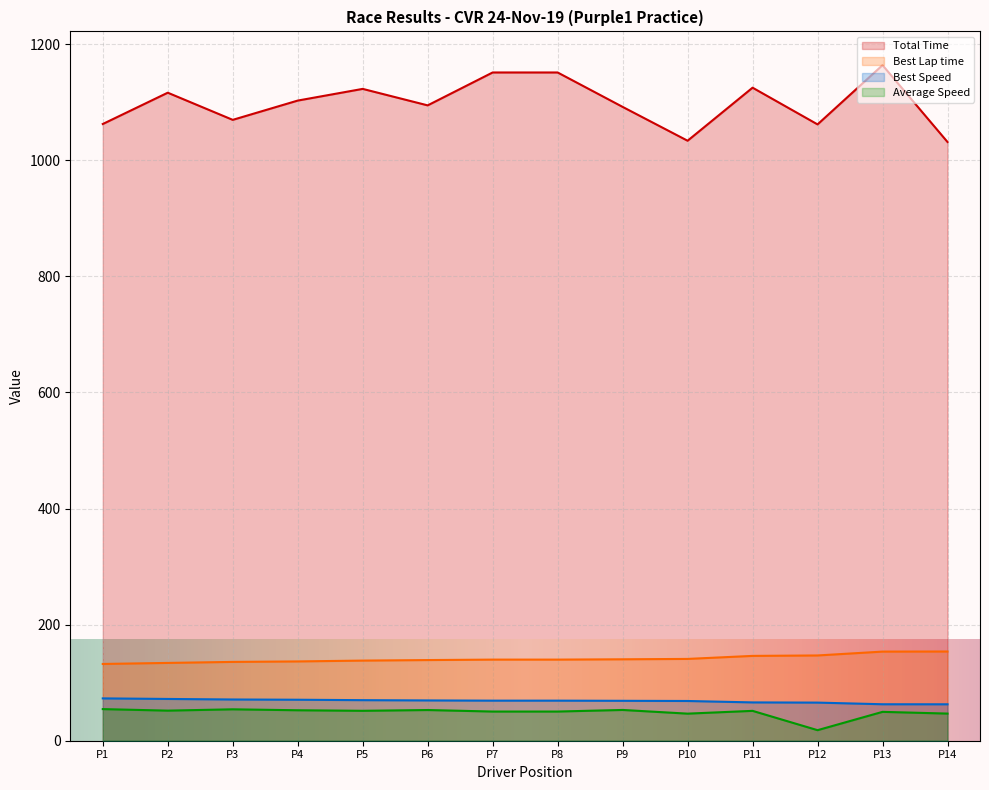

Which series has the largest range (max minus min)?

Total Time